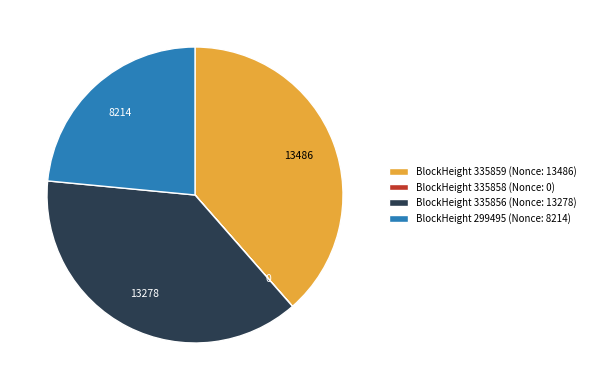

Which slice is the largest?

BlockHeight 335859 (Nonce: 13486)